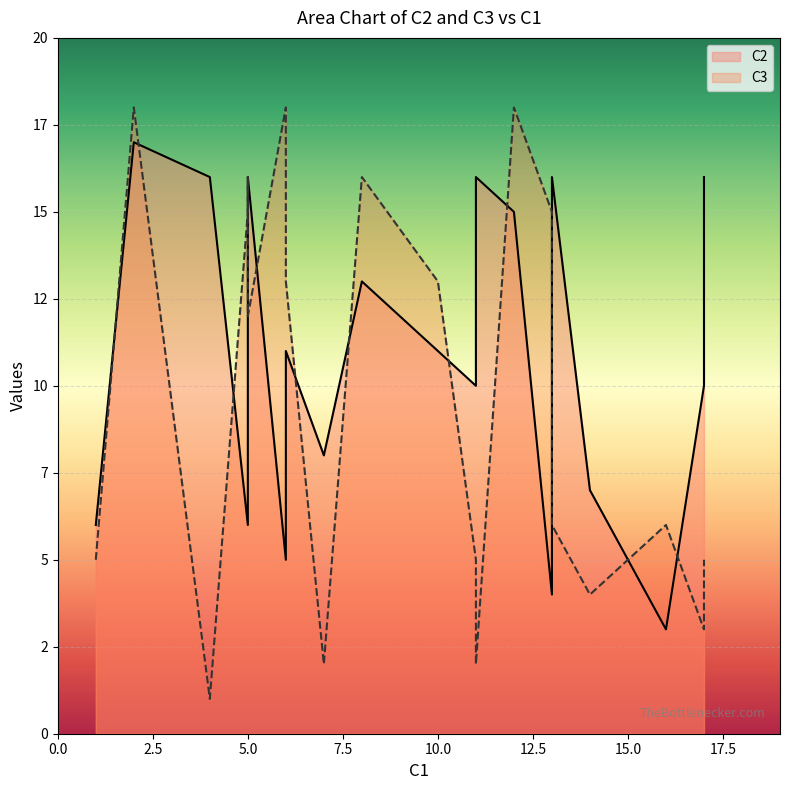

How many interior local peaks does the C2 series have?

6